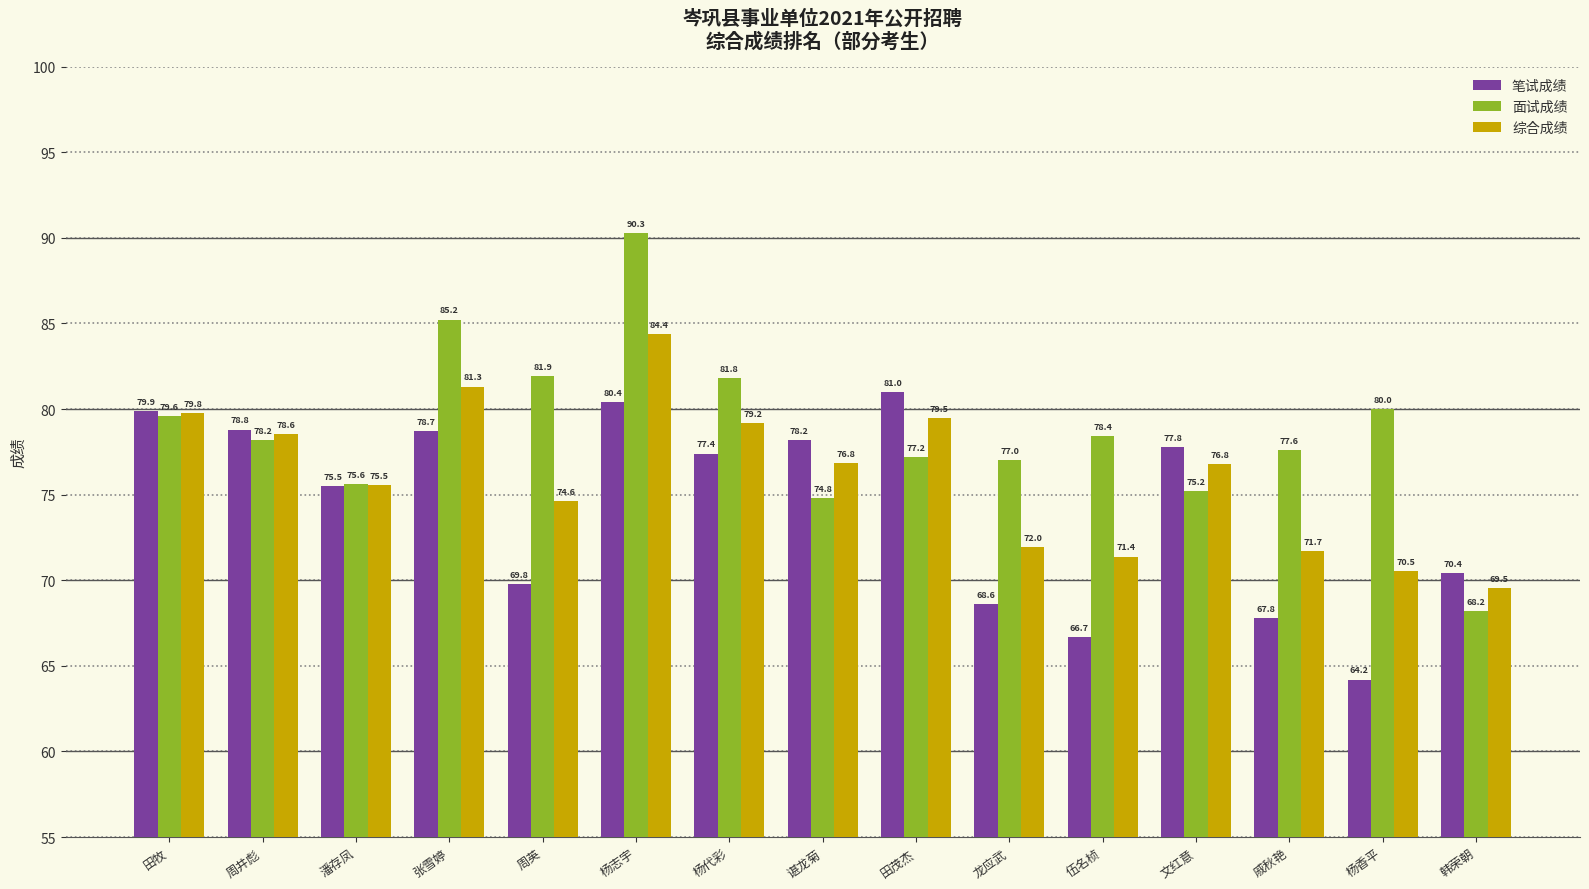

At how many categories does at least one series exceed 72?

14